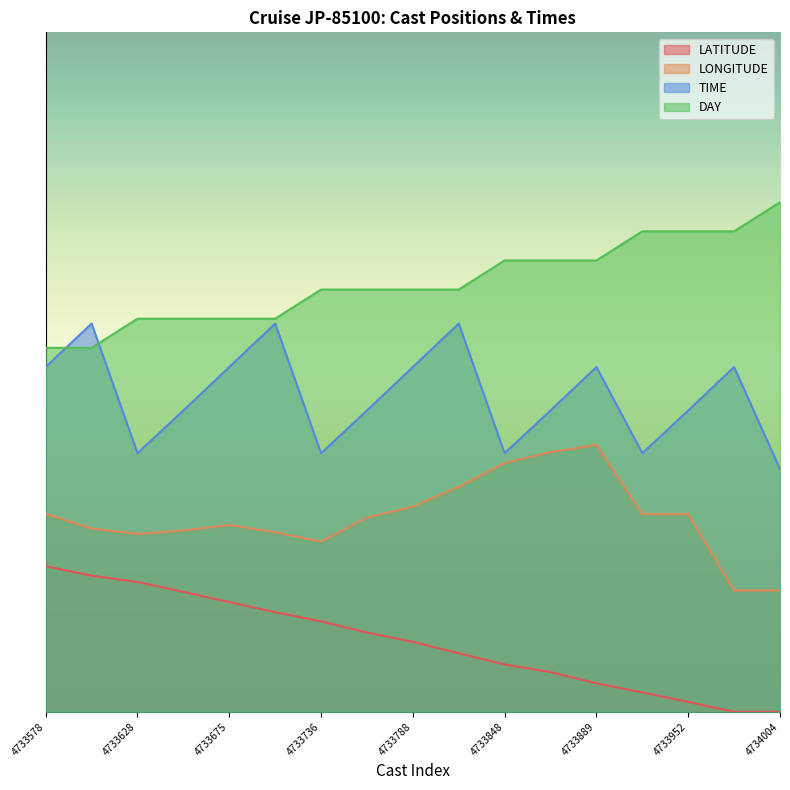

How many data points in TIME are less than 62?

5